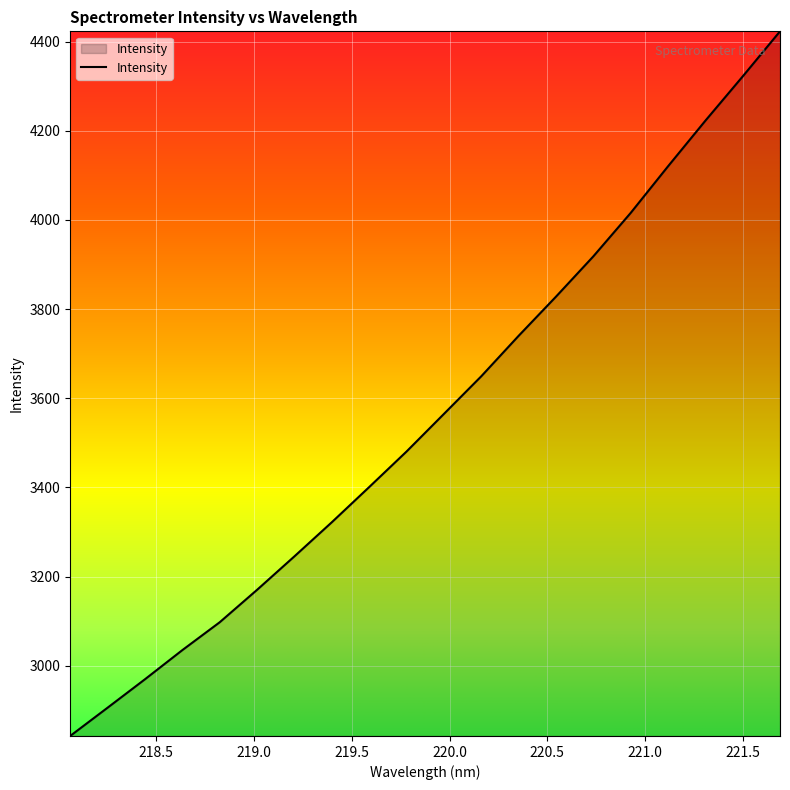

What is the greatest value displayed?

4422.8